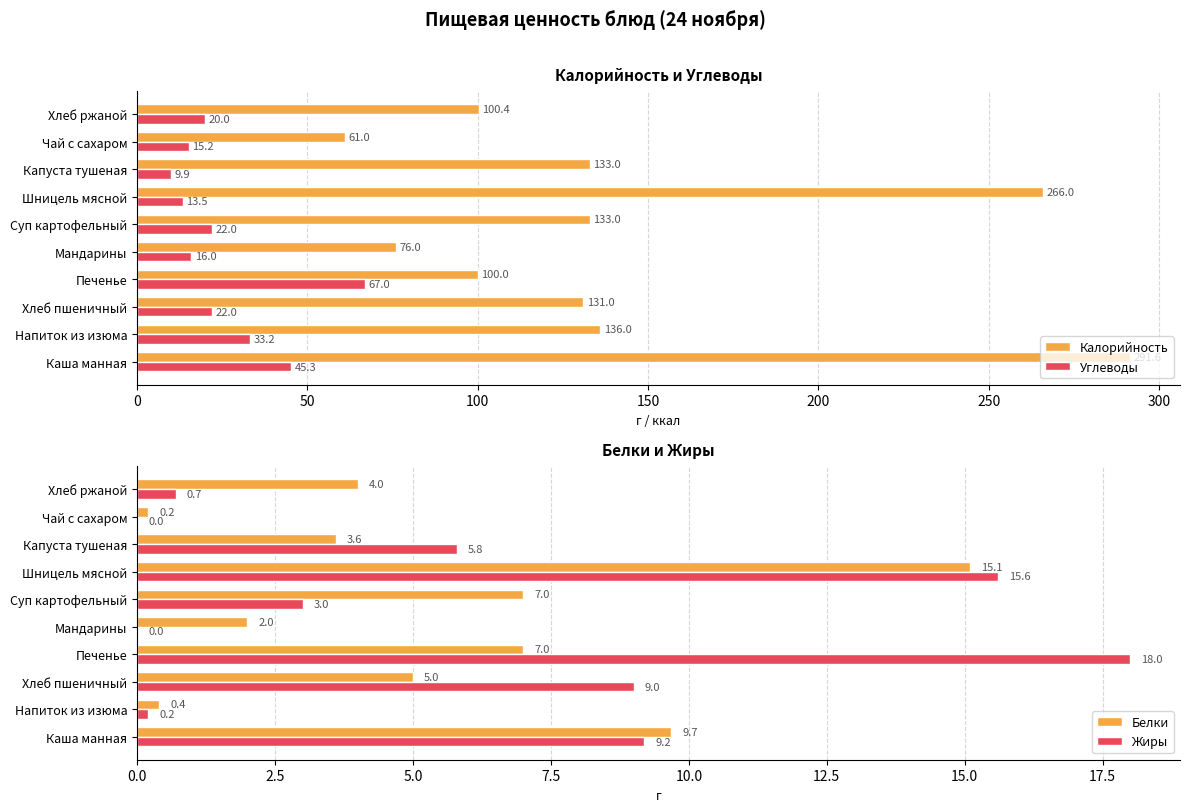

Is the value of Жиры at Шницель мясной greater than the value of Белки at Каша манная?

Yes